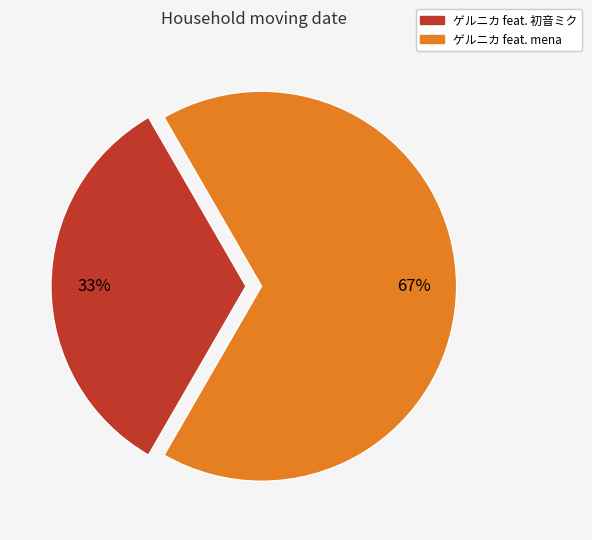

Which slice is the smallest?

ゲルニカ feat. 初音ミク